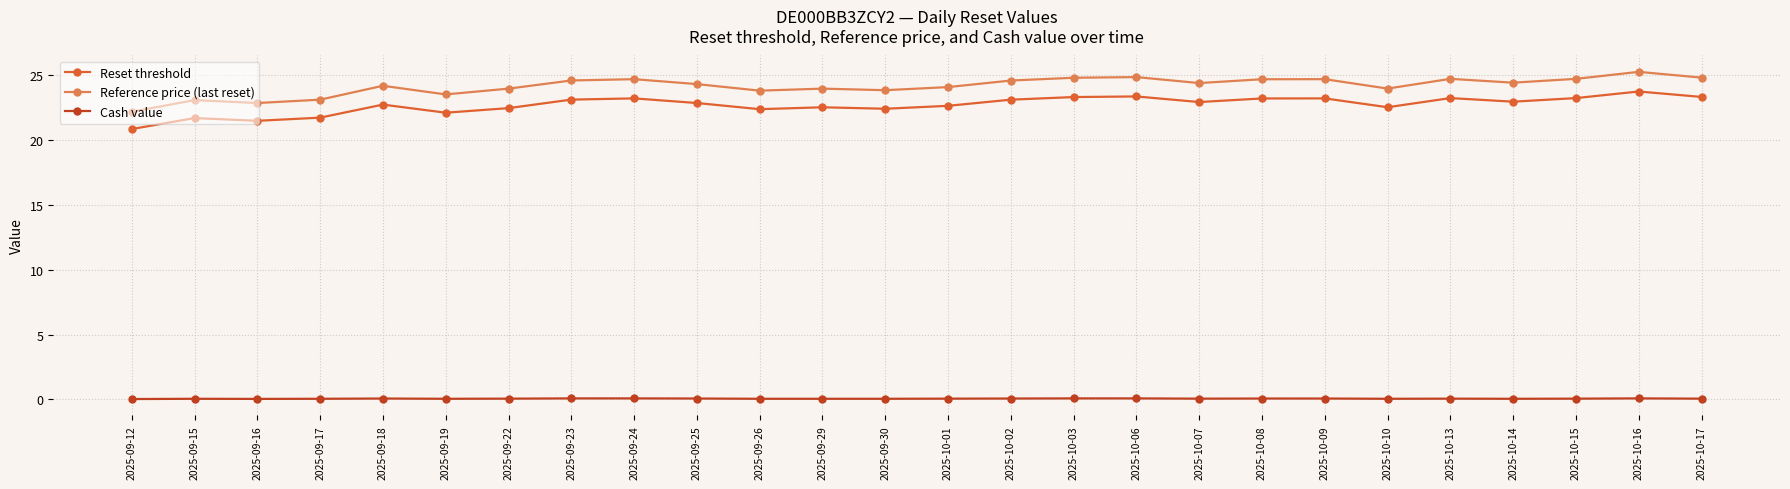

True or false: Cash value and Reference price (last reset) cross at least once.

False